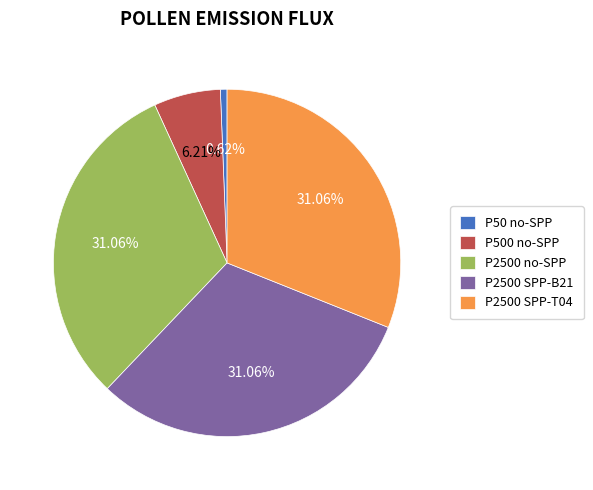

To the nearest percent, what is the difference between the largest and smallest slice percentages?

30%